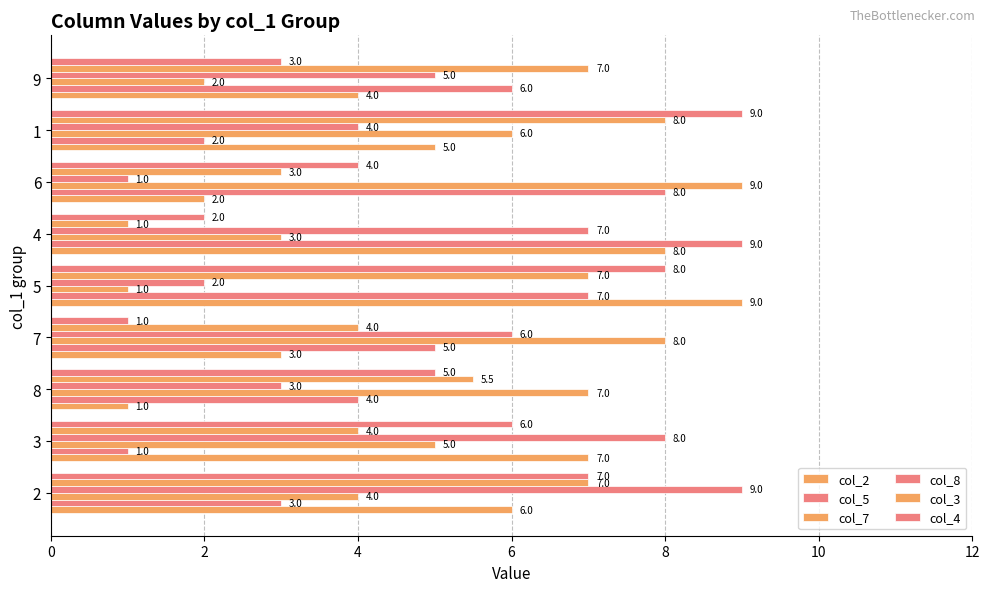

How many data points in col_3 are above 5?

5